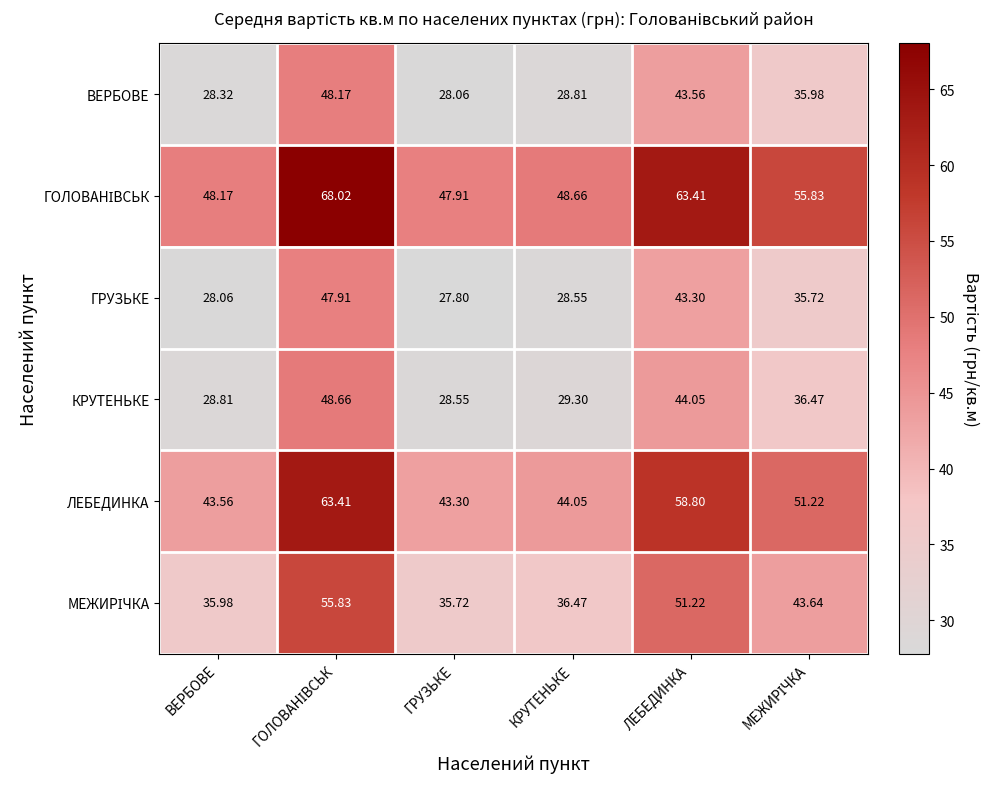

At which category does the chart reach its minimum across all series?

ГРУЗЬКЕ